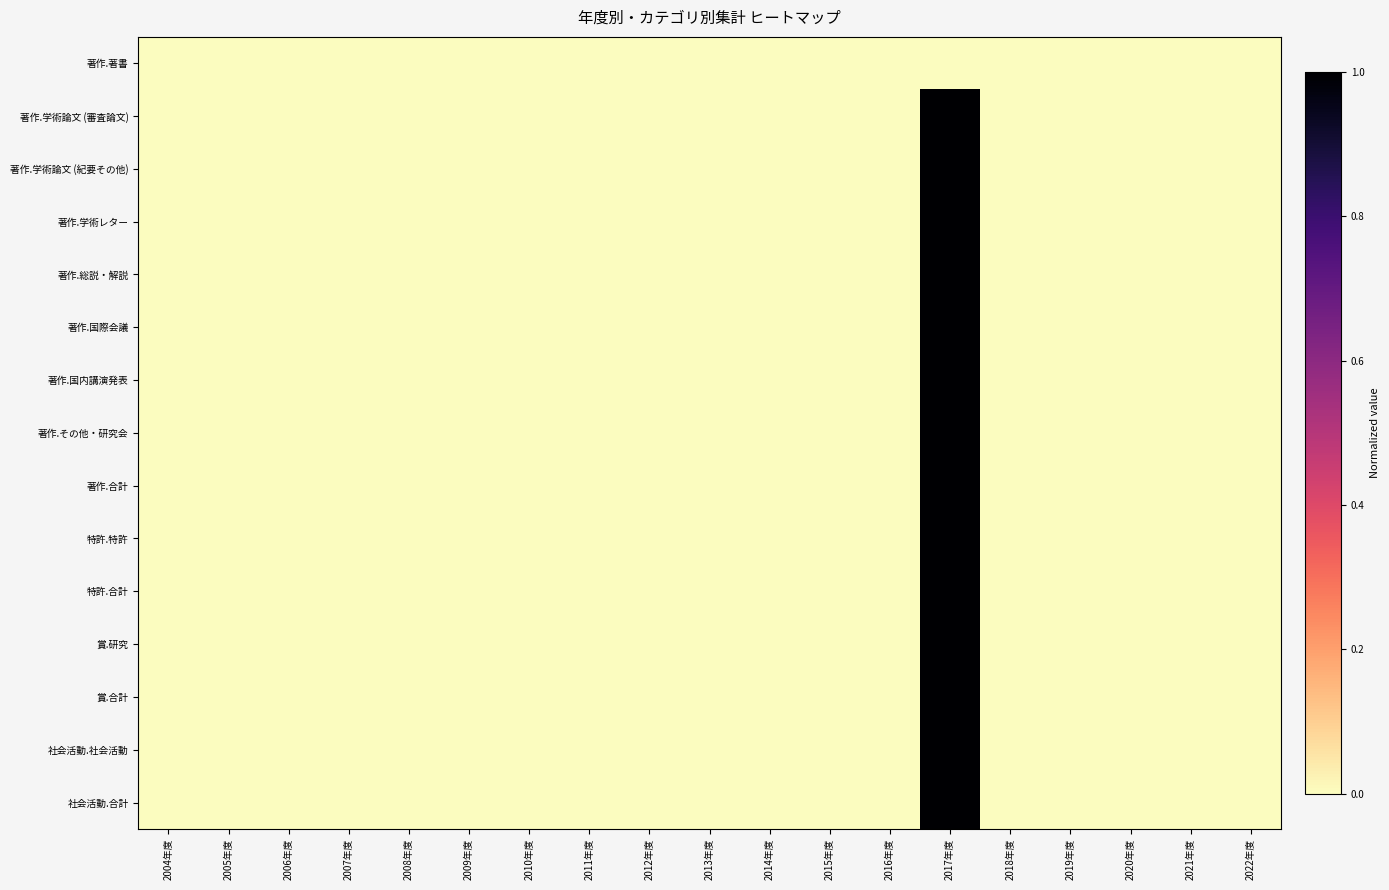

At how many categories does at least one series exceed 0?

1